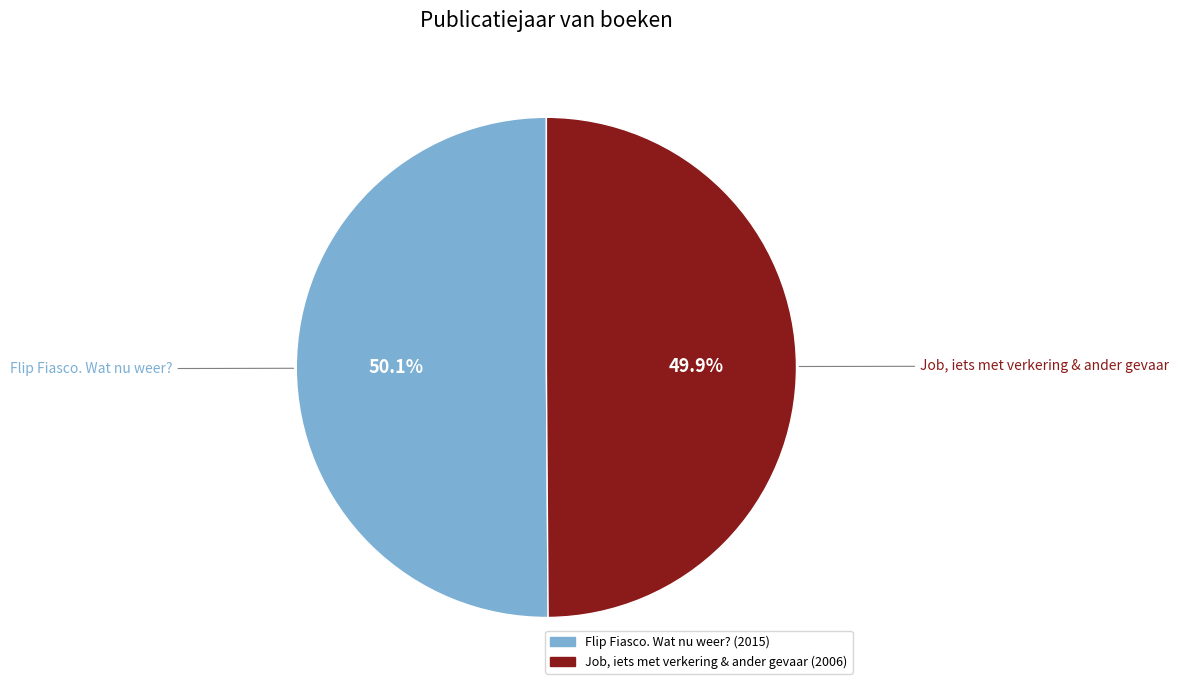

To the nearest percent, what percentage of the pie is Job, iets met verkering & ander gevaar?

50%